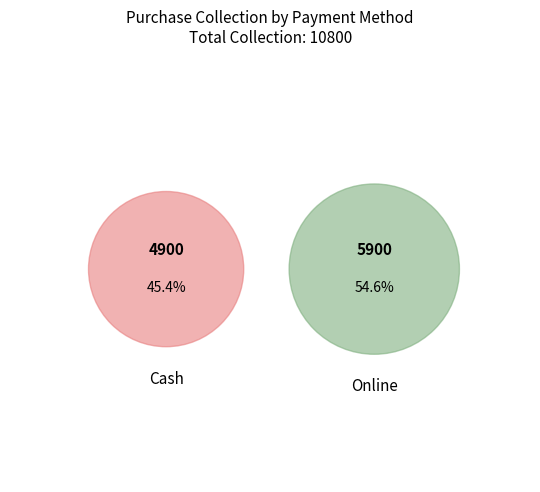

What percentage is NOT represented by Online?

45.4%